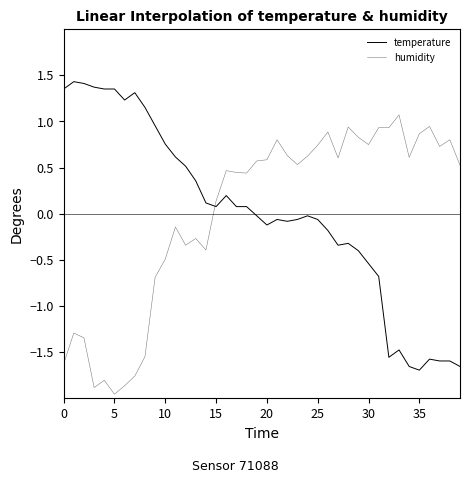

Between which two adjacent categories do humidity and temperature first intersect?

14 and 15